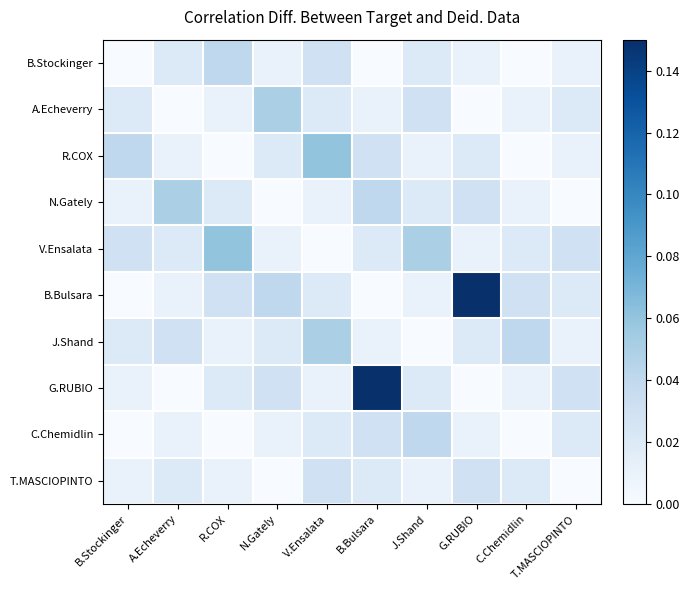

At how many categories does at least one series exceed 0?

10